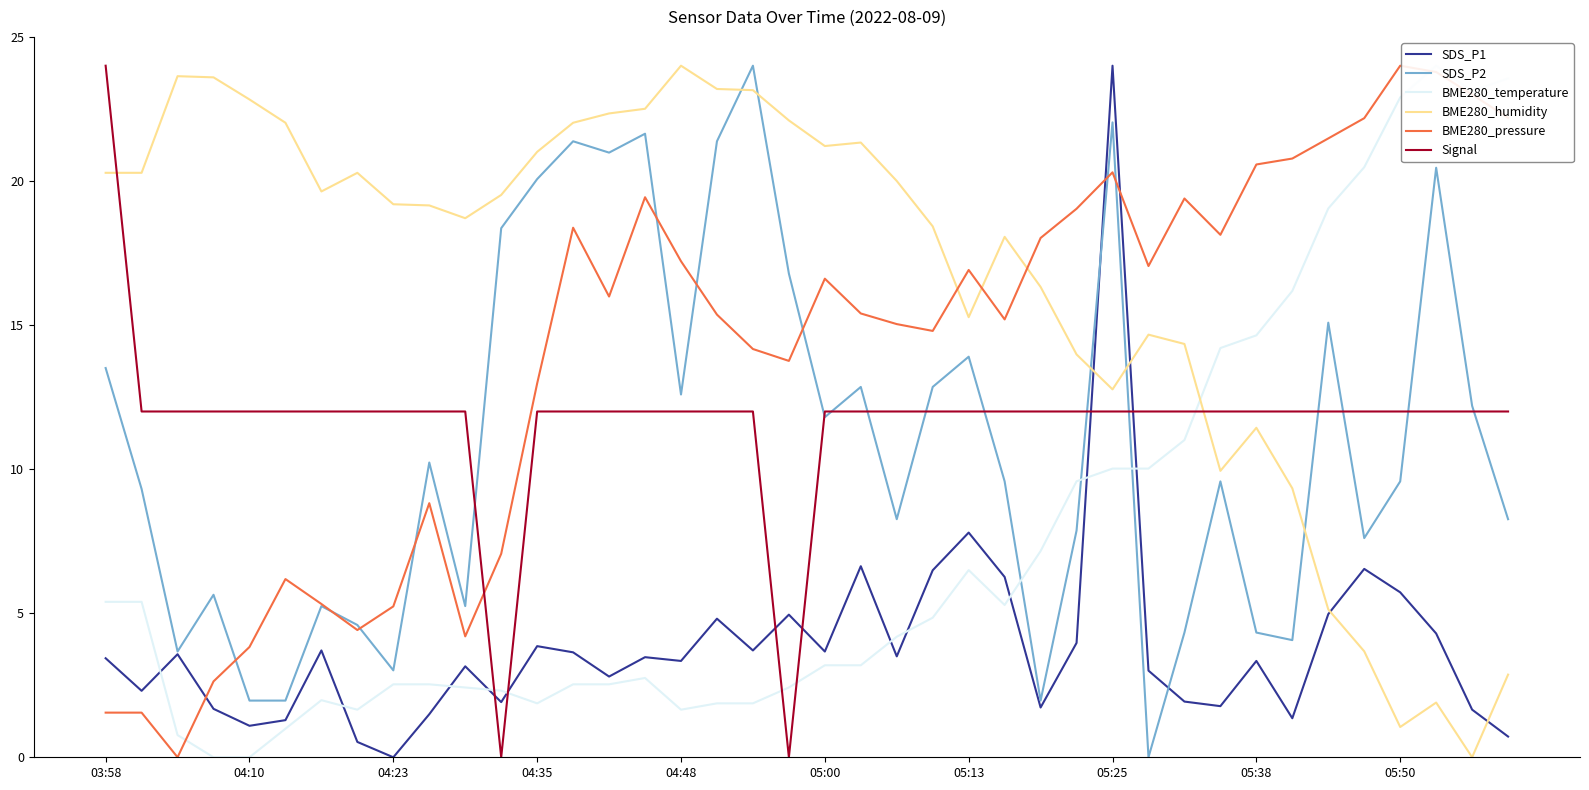

After their last crossing, which series has the higher values: Signal or SDS_P1?

Signal